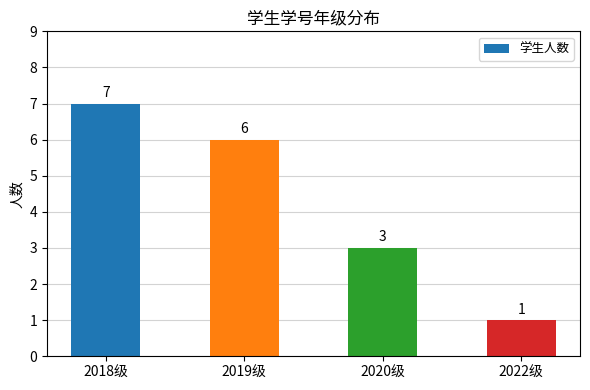

What is the minimum value shown in the chart?

1